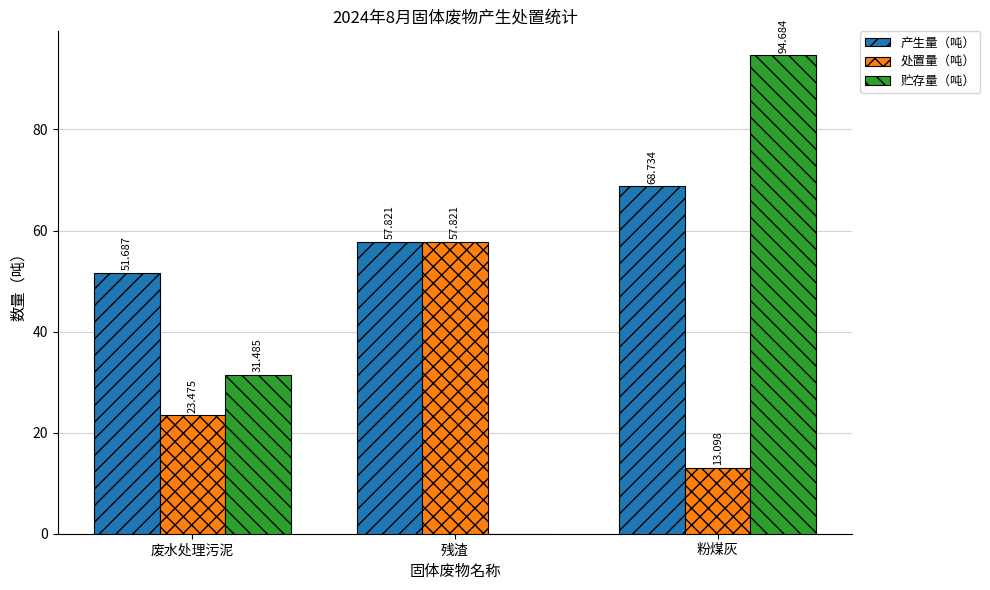

How many data points in 贮存量（吨） are above 31?

2